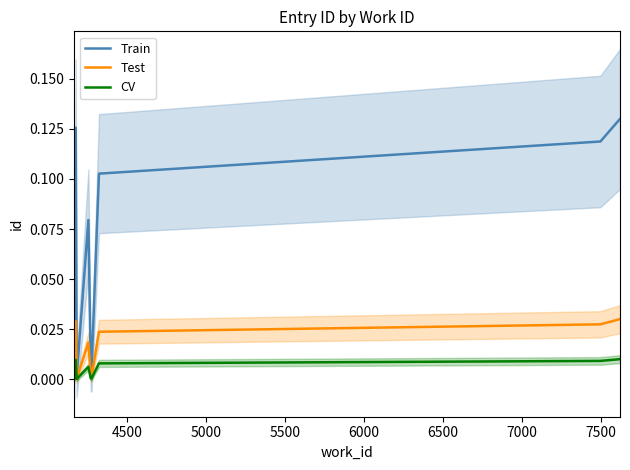

At how many categories does at least one series exceed 0?

9